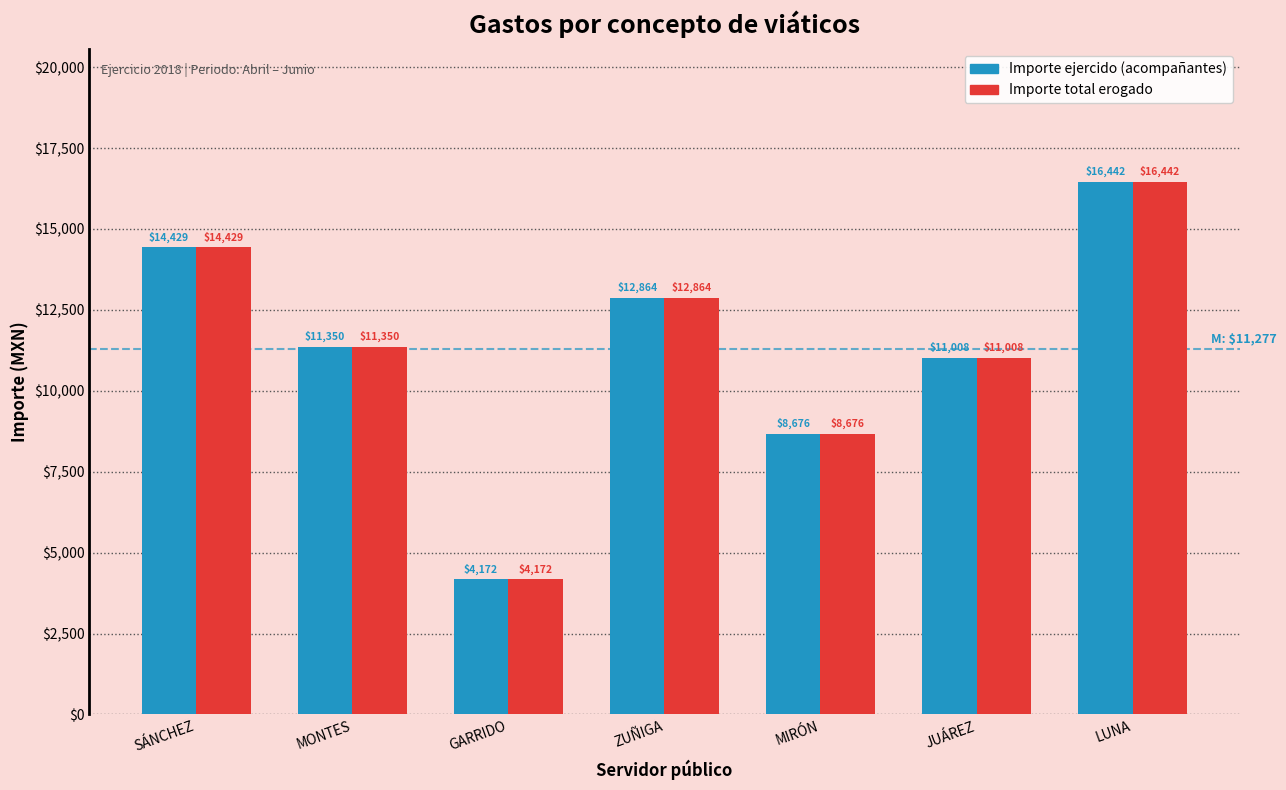

At which label is Importe ejercido (acompañantes) closest to 10307?

JUÁREZ